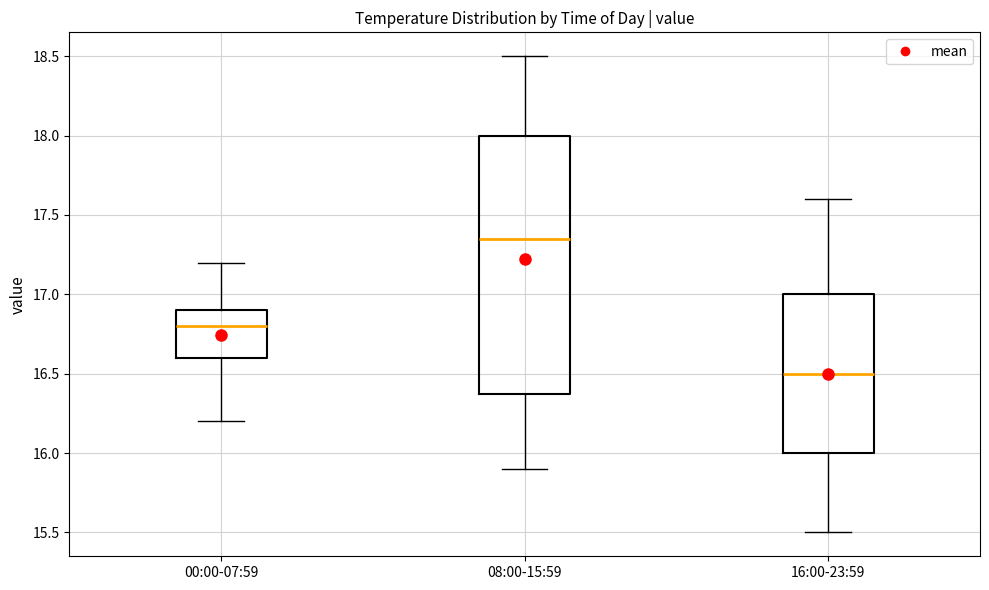

Reading left to right, read every box against the y-axis: the position of its median line, the range the box covers, and the ends of its whiskers. The values are not printed on the chart, so give them approximately, as read against the axis.

00:00-07:59: median 16.80, box 16.60 to 16.90, whiskers 16.20 to 17.20
08:00-15:59: median 17.35, box 16.40 to 18.00, whiskers 15.90 to 18.50
16:00-23:59: median 16.50, box 16.00 to 17.00, whiskers 15.50 to 17.60